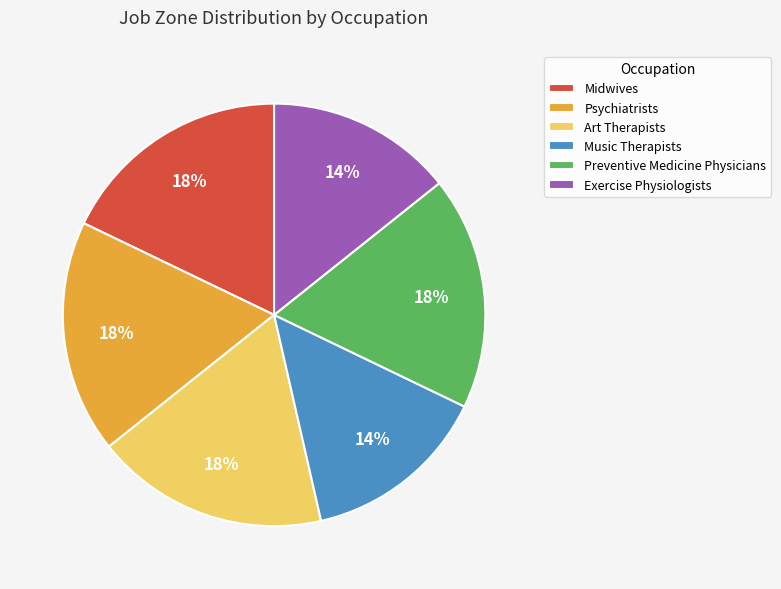

The Art Therapists slice represents 18% of the pie. True or false?

True